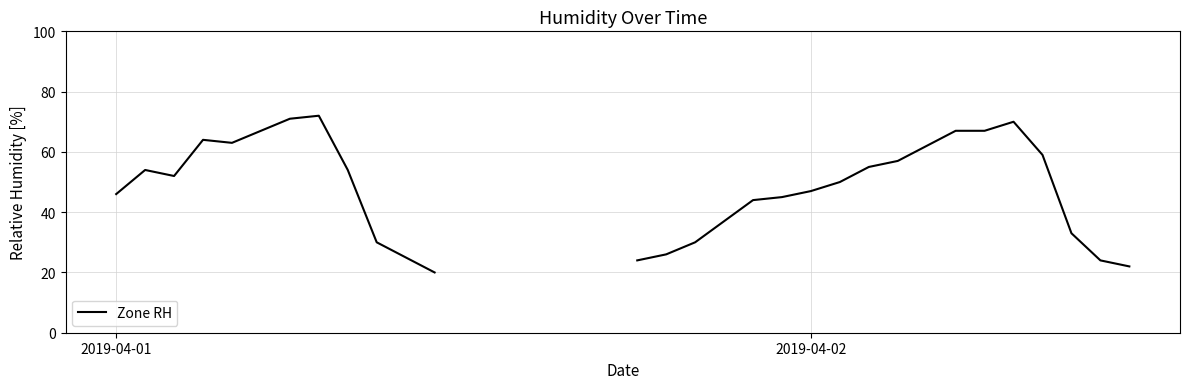

What is the smallest value displayed?

20.0